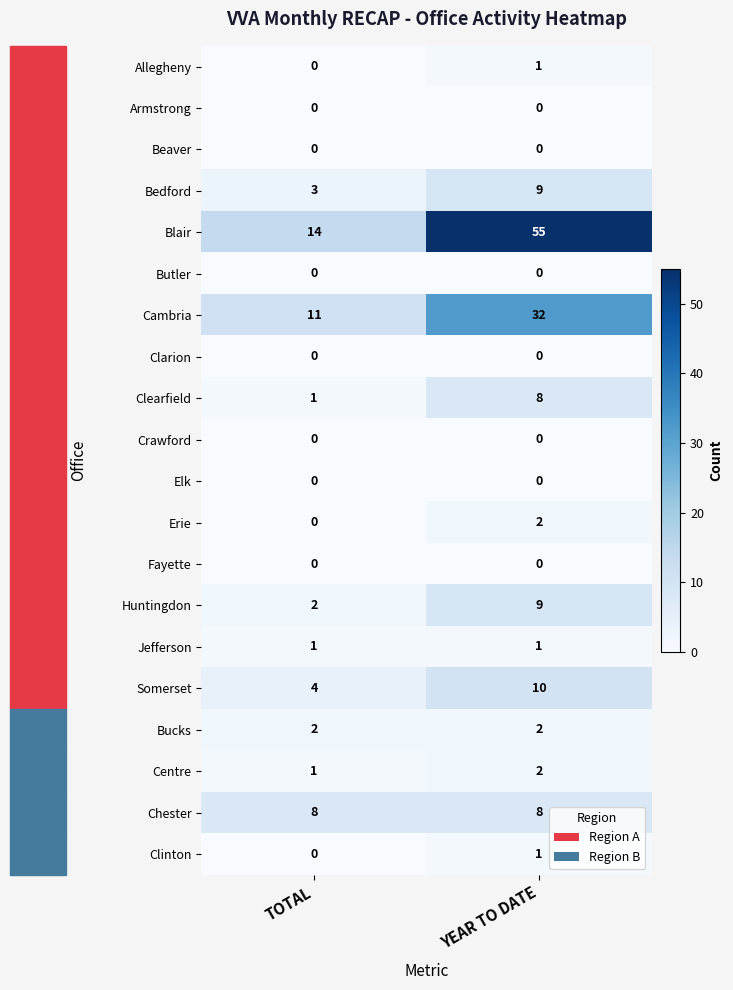

Between TOTAL and YEAR TO DATE, which series saw the biggest shift?

Blair